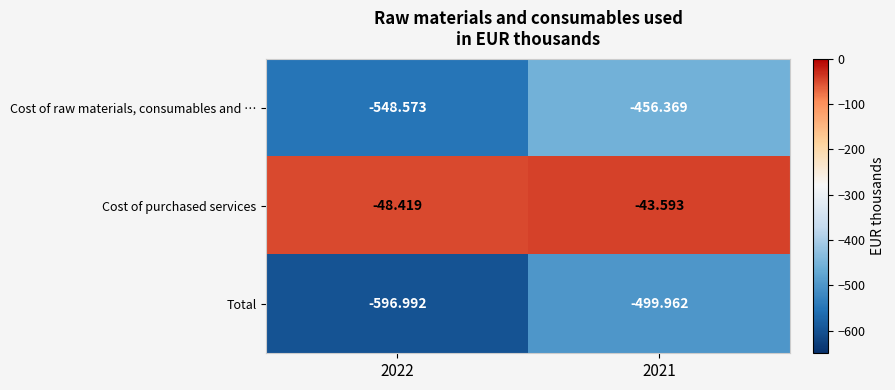

Which series has the widest spread of values?

Total